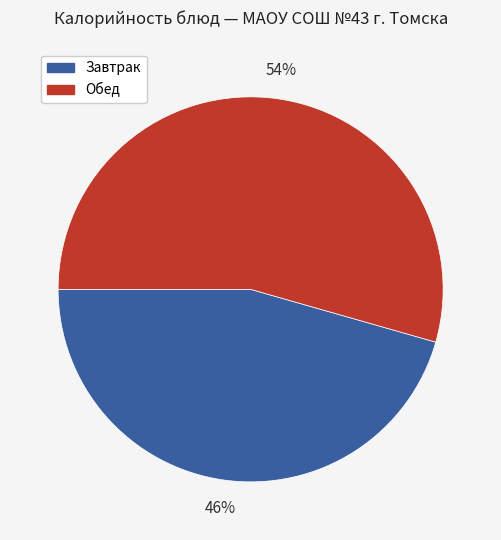

To the nearest percent, what is the average slice percentage?

50%